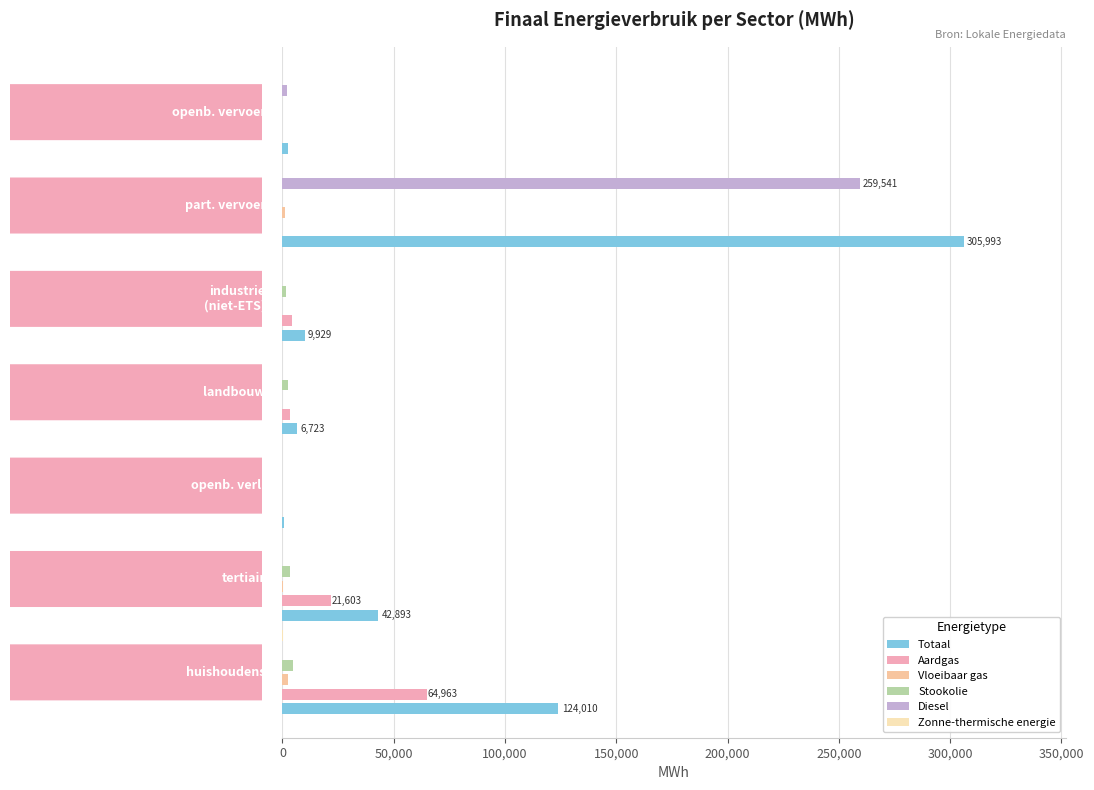

How many data points in Zonne-thermische energie are above 0?

1